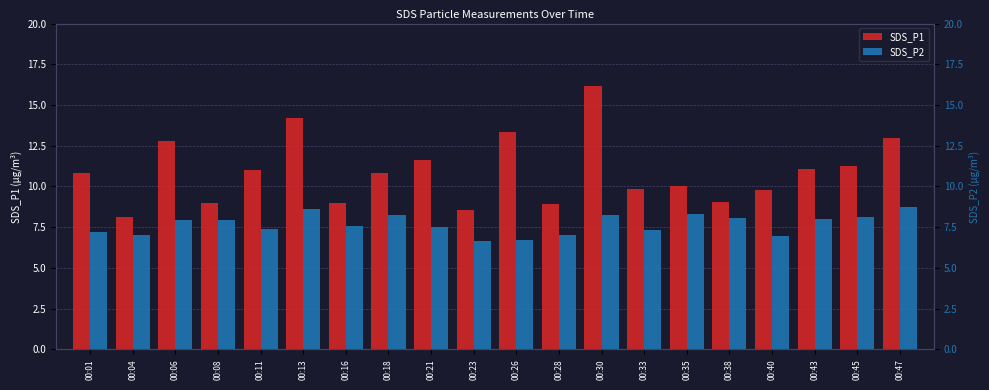

At how many categories does at least one series exceed 12?

5